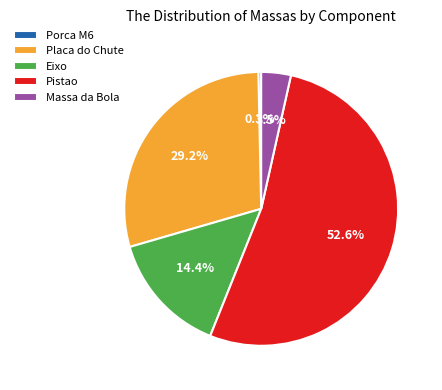

What is the largest slice in the pie chart?

Pistao